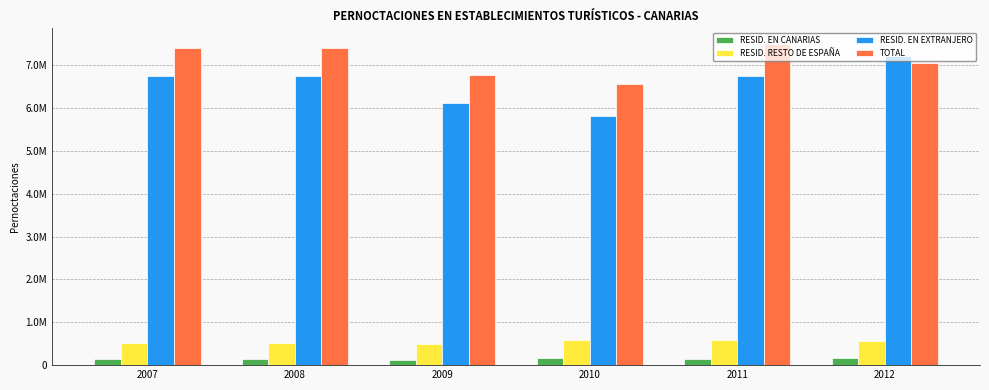

True or false: TOTAL has a value of 12947663.1 at 2007.

False